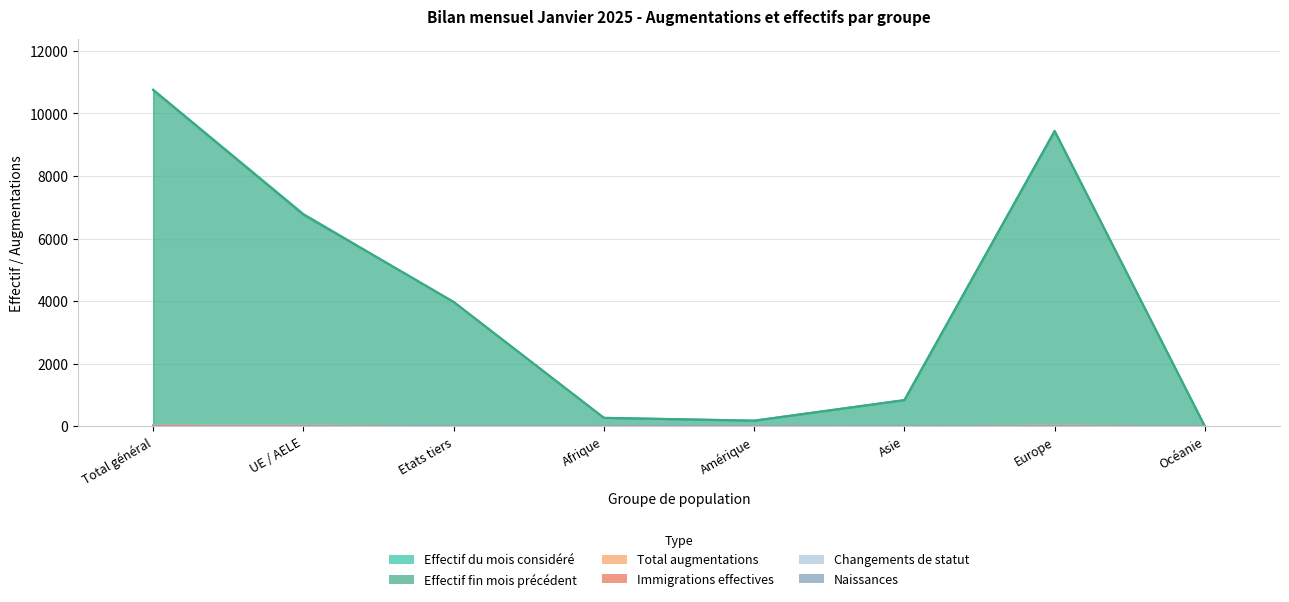

Is it true that Effectif du mois considéré equals 185 at Amérique?

True